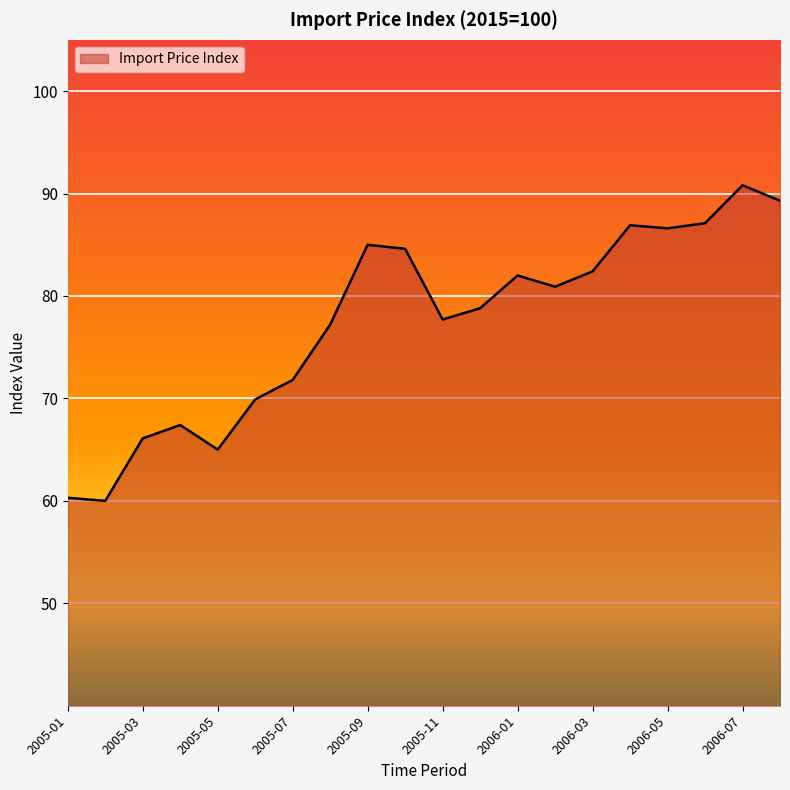

Does the chart have visible grid lines?

Yes